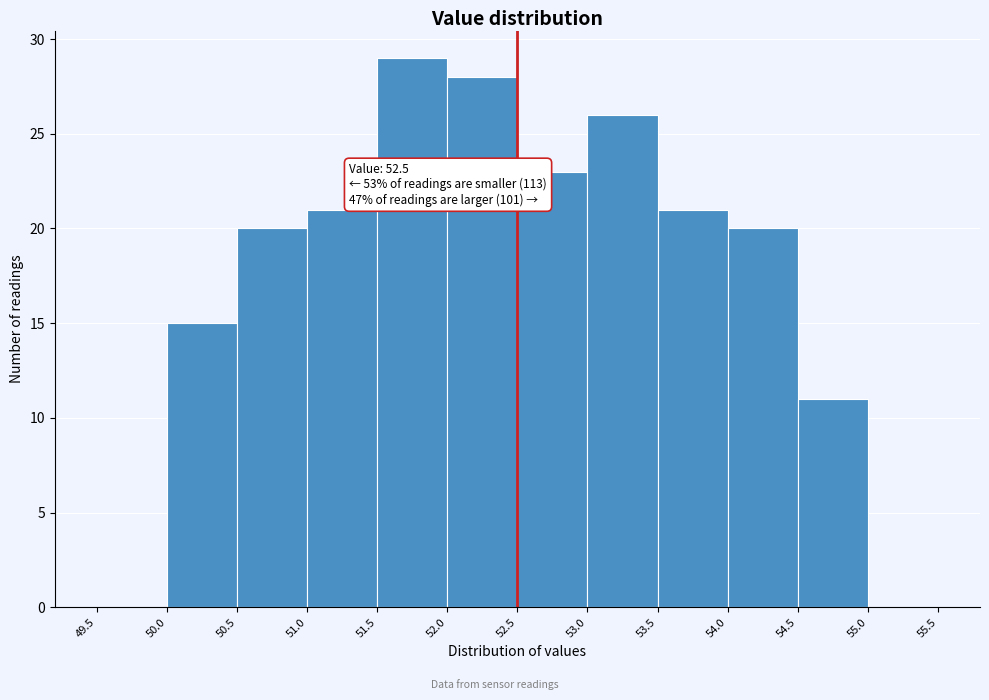

Which range on the x-axis has the tallest bar?

51.5 to 52.0